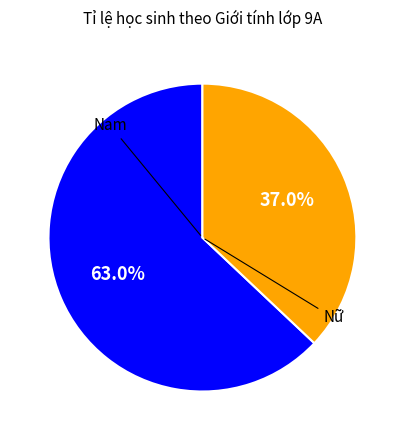

Which category has the biggest portion of the pie?

Nam